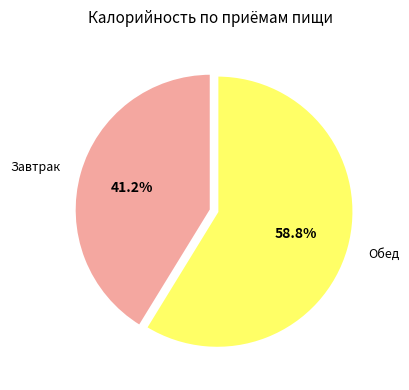

Does Завтрак represent more than half of the total?

No